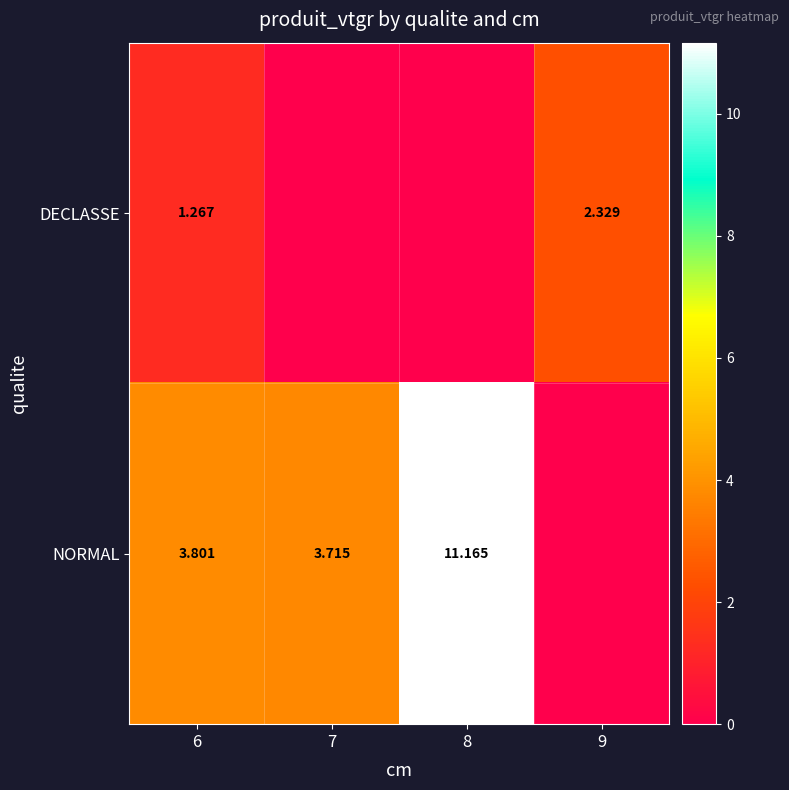

Is the value of NORMAL at 8 greater than the value of DECLASSE at 9?

Yes